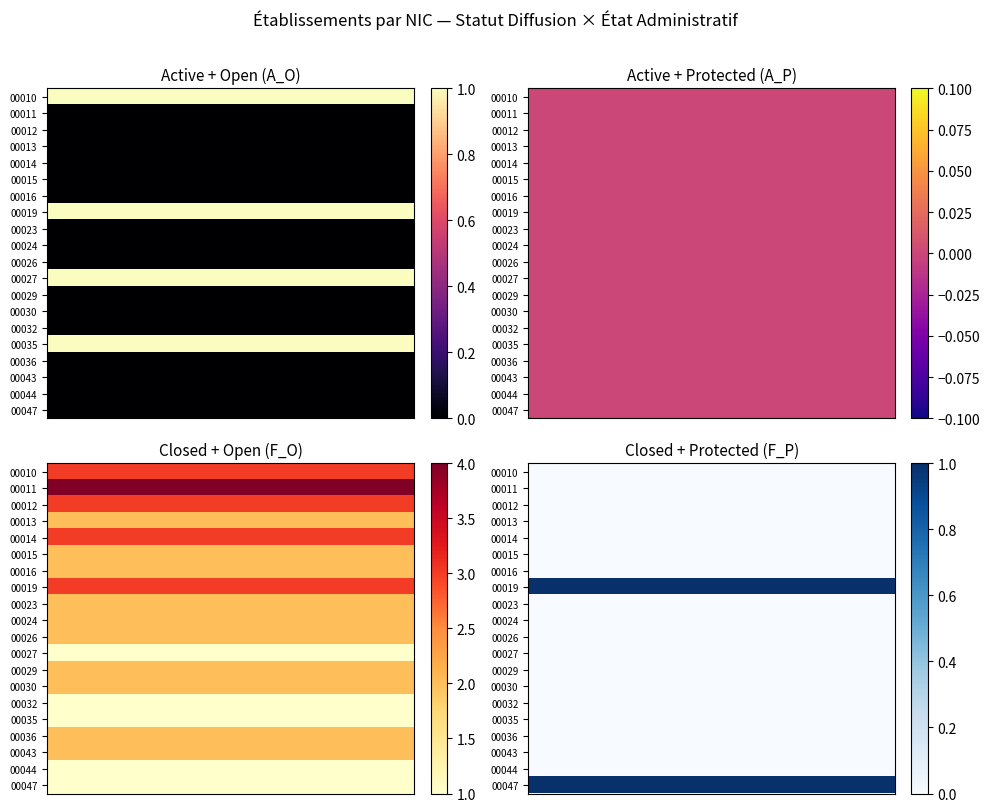

What is the total value across all series at 9?

2